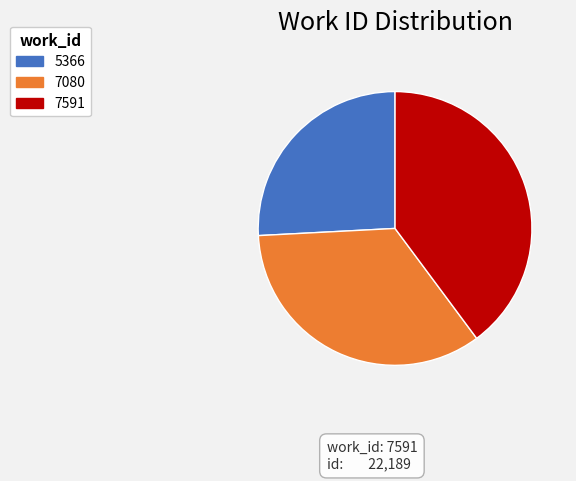

Rank the categories by value from lowest to highest.

5366, 7080, 7591